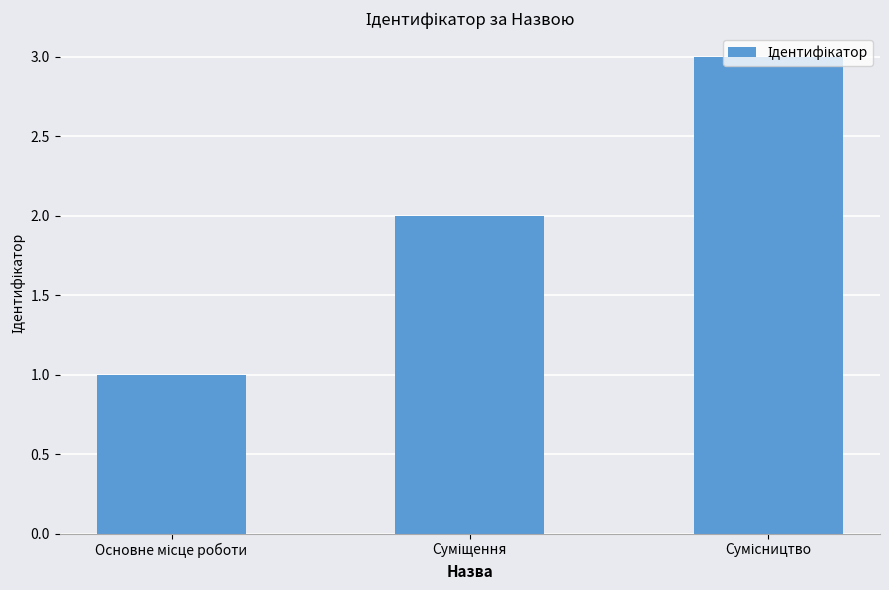

What is the sum of all values?

6